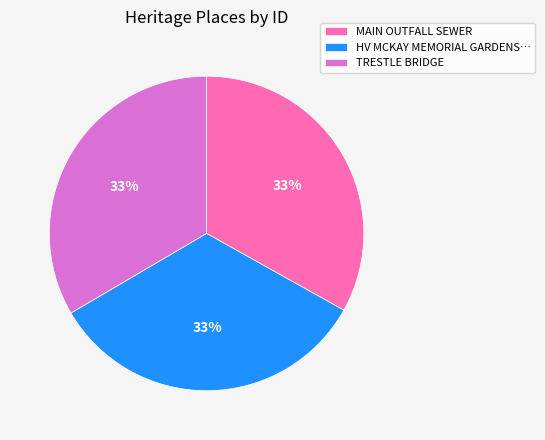

To the nearest percent, what percentage of the pie is TRESTLE BRIDGE?

33%